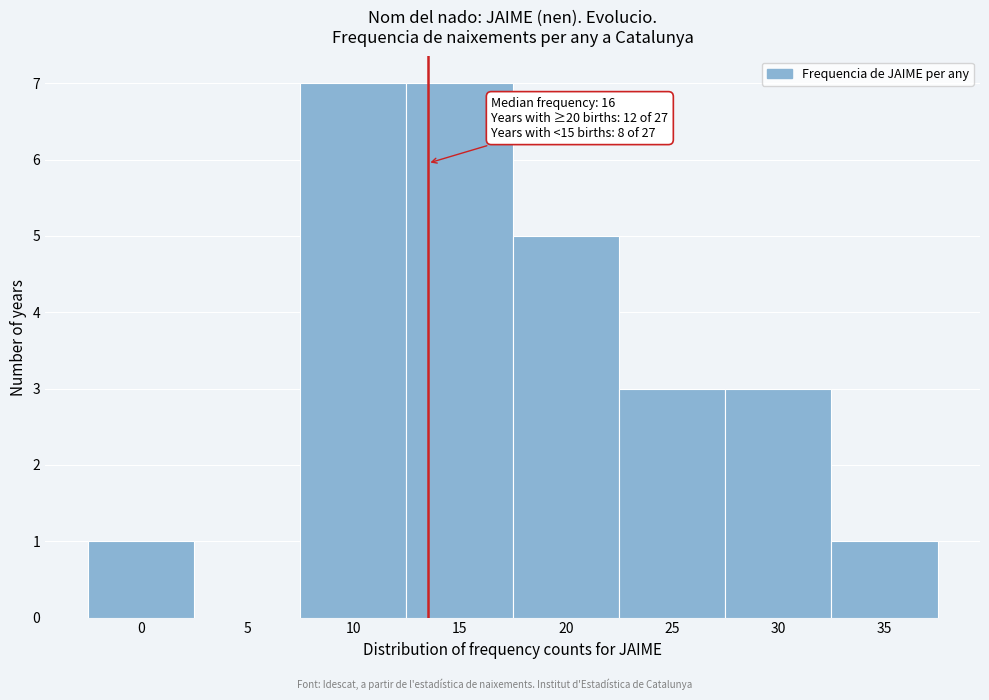

Reading left to right, what are all the values shown in this chart?

0=1	5=0	10=7	15=7	20=5	25=3	30=3	35=1